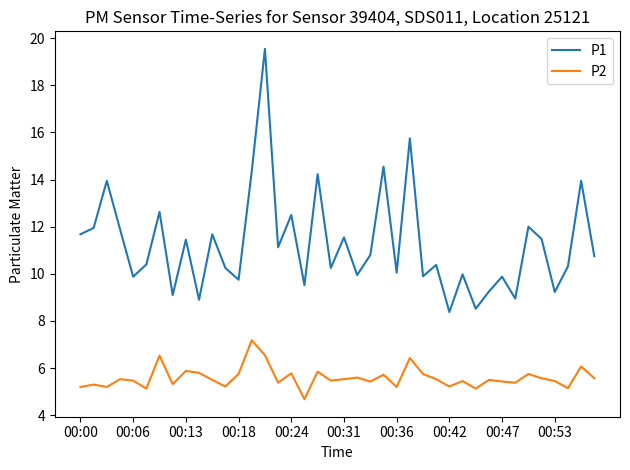

Which series has the largest range (max minus min)?

P1